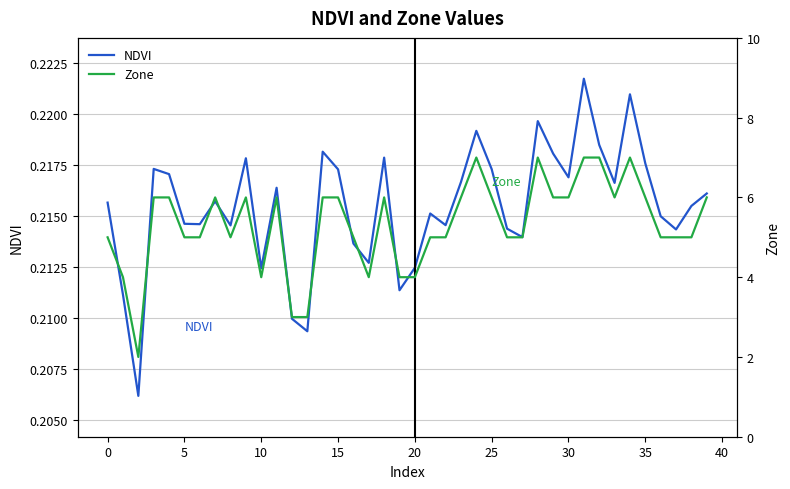

Which series has the largest range (max minus min)?

Zone